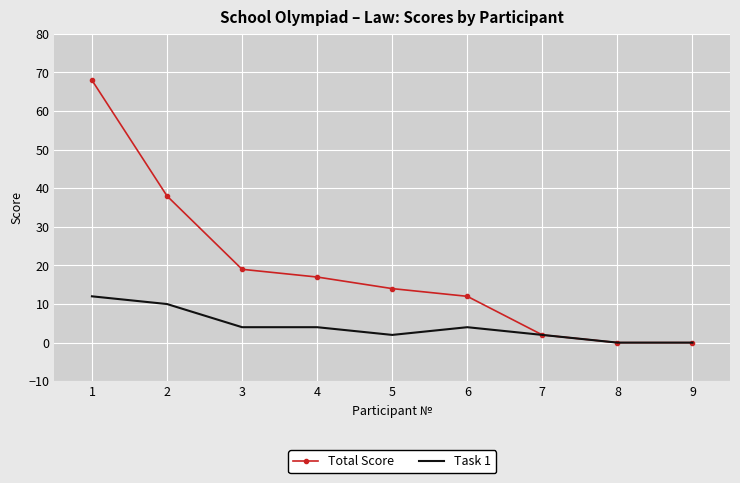

Which series changed the most between 1 and 5?

Total Score